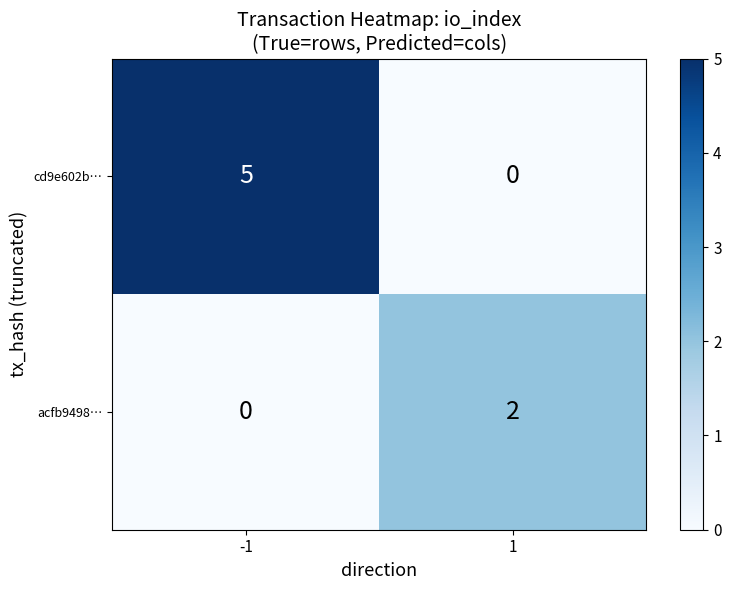

Count the number of categories in the chart.

2